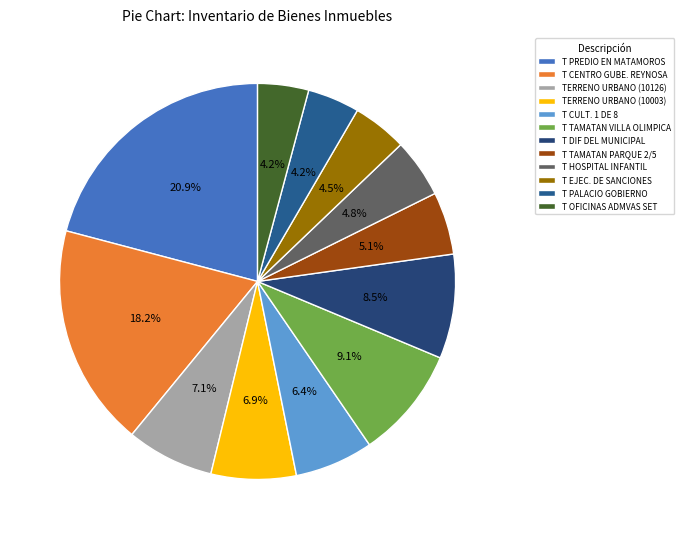

How many segments does this pie chart have?

12